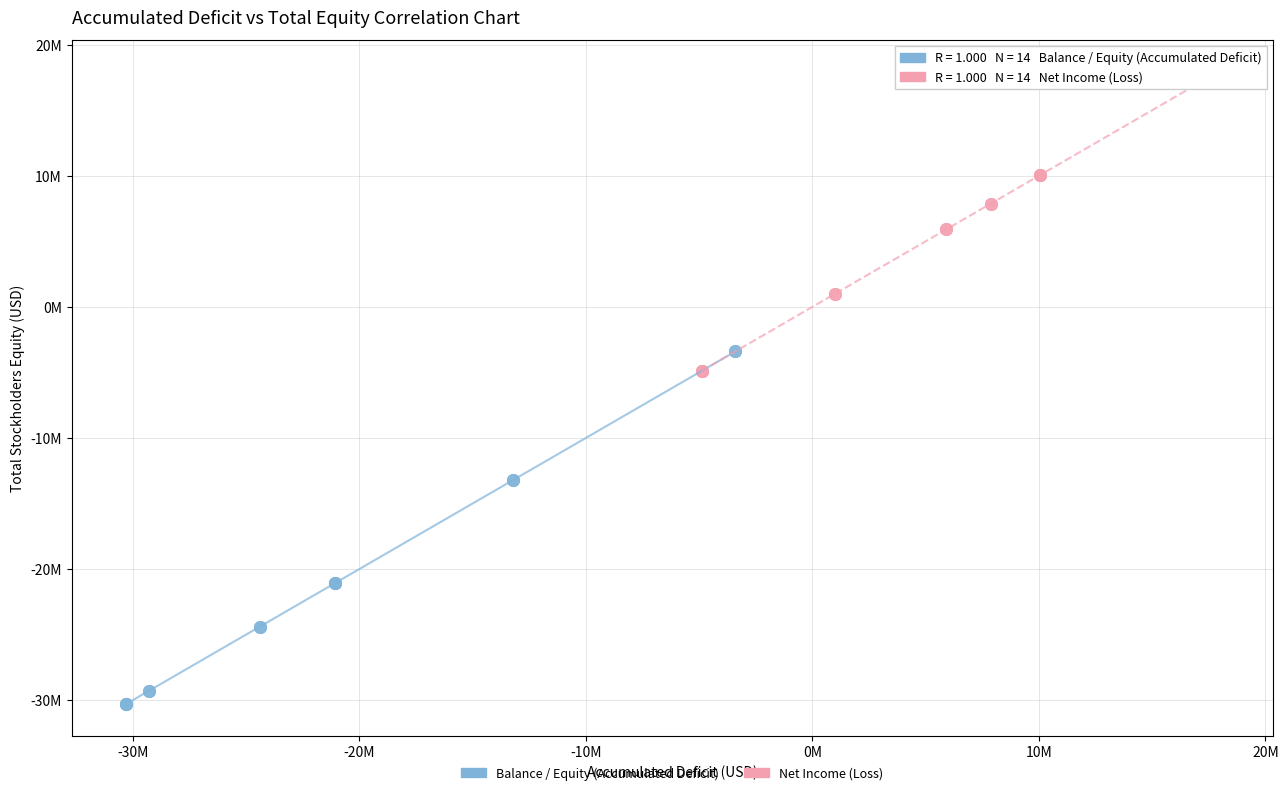

What are all the series names shown in the legend?

Balance / Equity (Accumulated Deficit), Net Income (Loss)